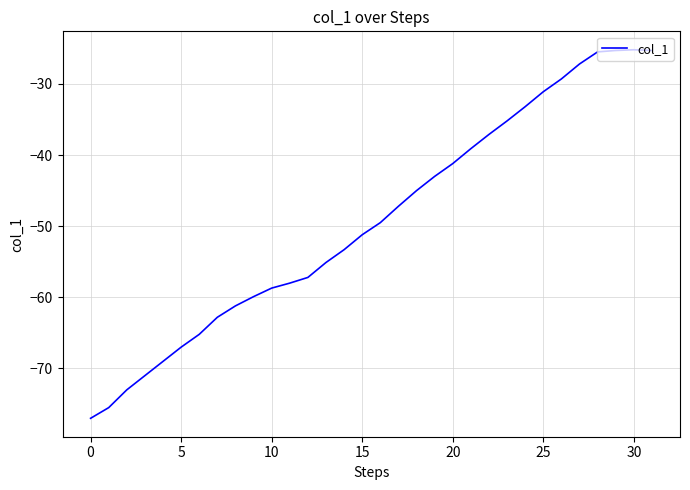

What is the minimum value shown in the chart?

-77.0